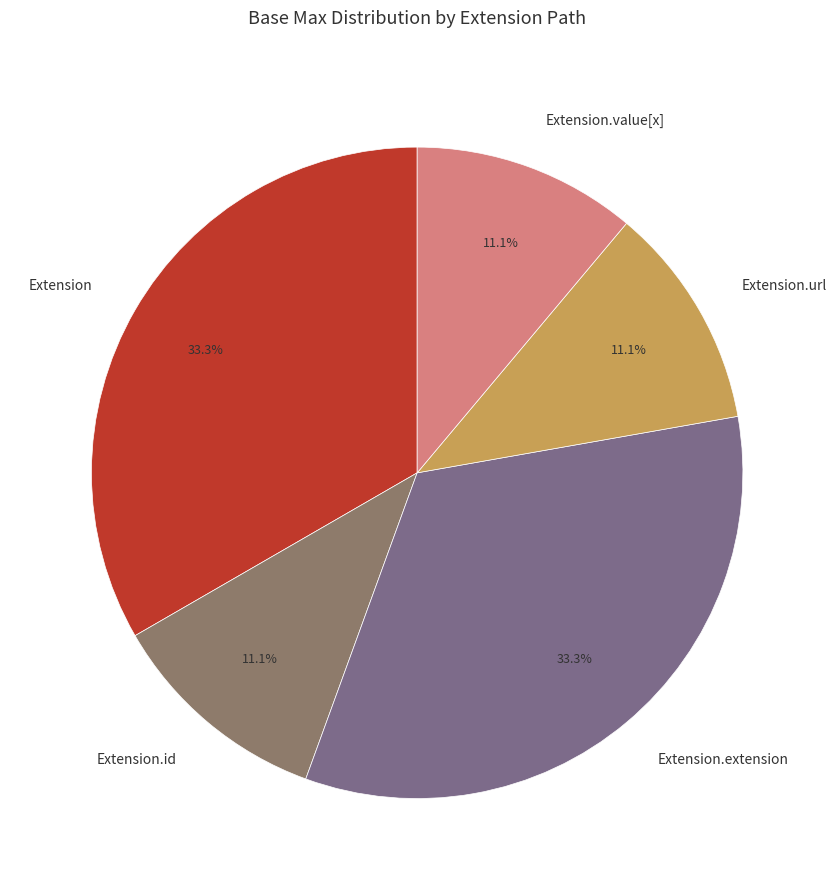

Between Extension.extension and Extension.value[x], which is larger?

Extension.extension